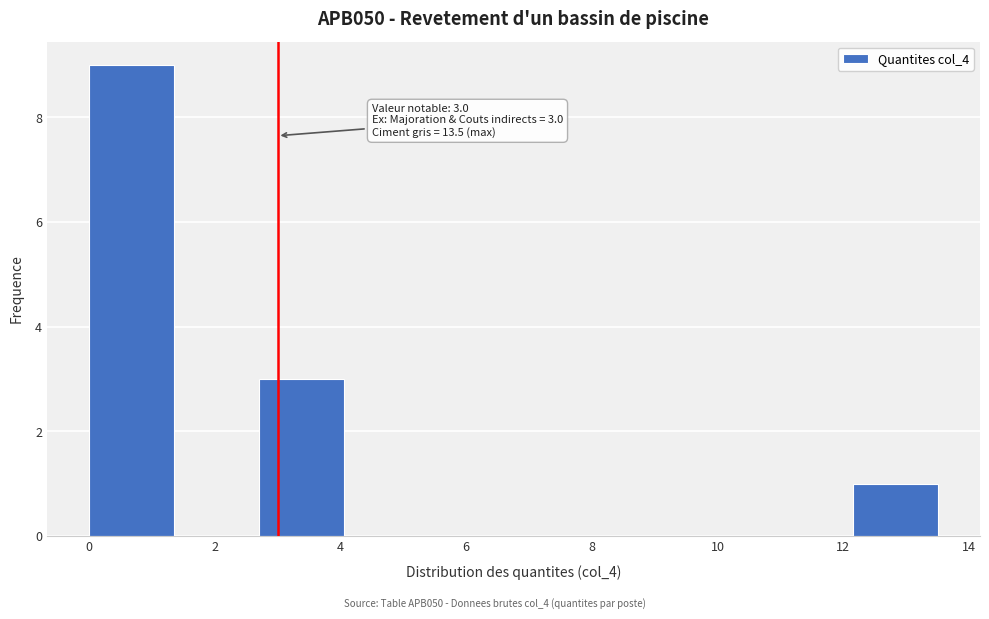

Which range on the x-axis has the tallest bar?

0.0 to 1.4